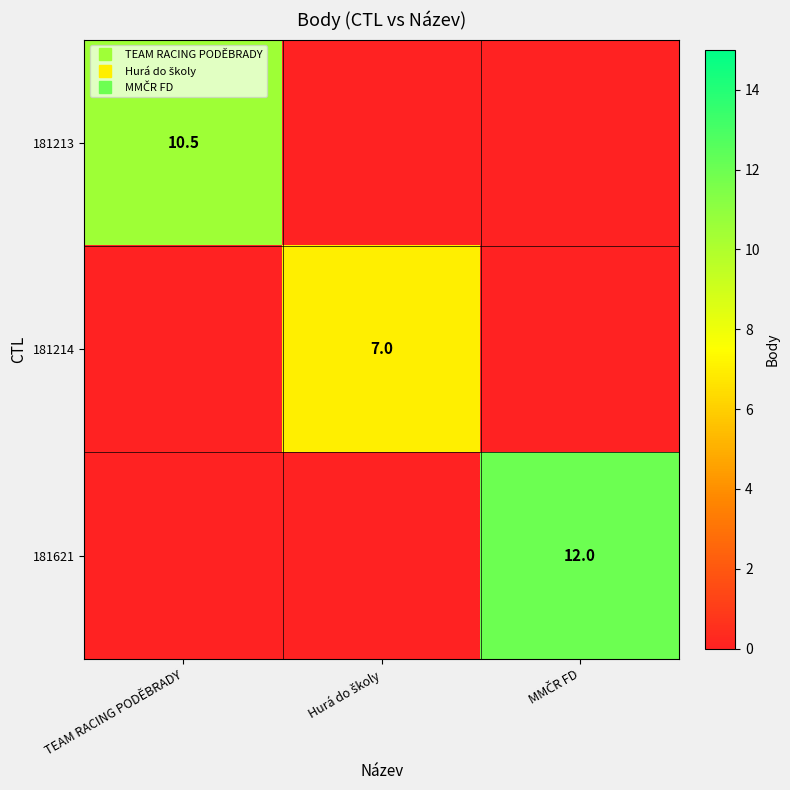

What is the sum of all 181621 values?

12.0